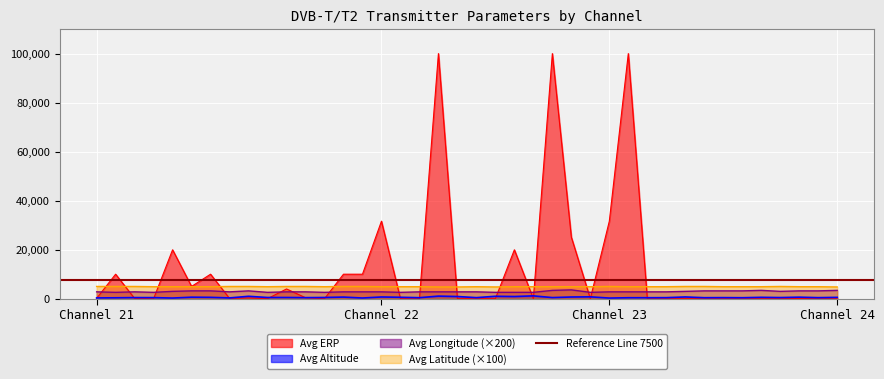

How many series are shown in this chart?

4